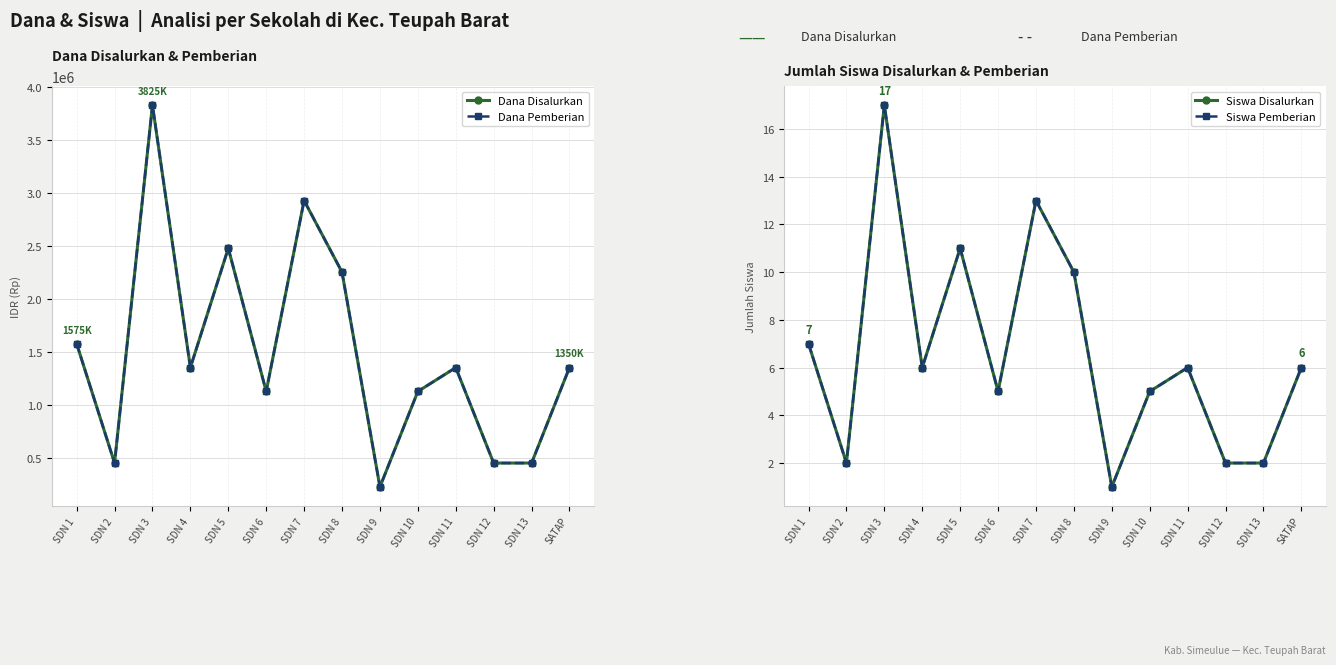

List the series in order of their peak value, lowest first.

Siswa Disalurkan, Siswa Pemberian, Dana Disalurkan, Dana Pemberian